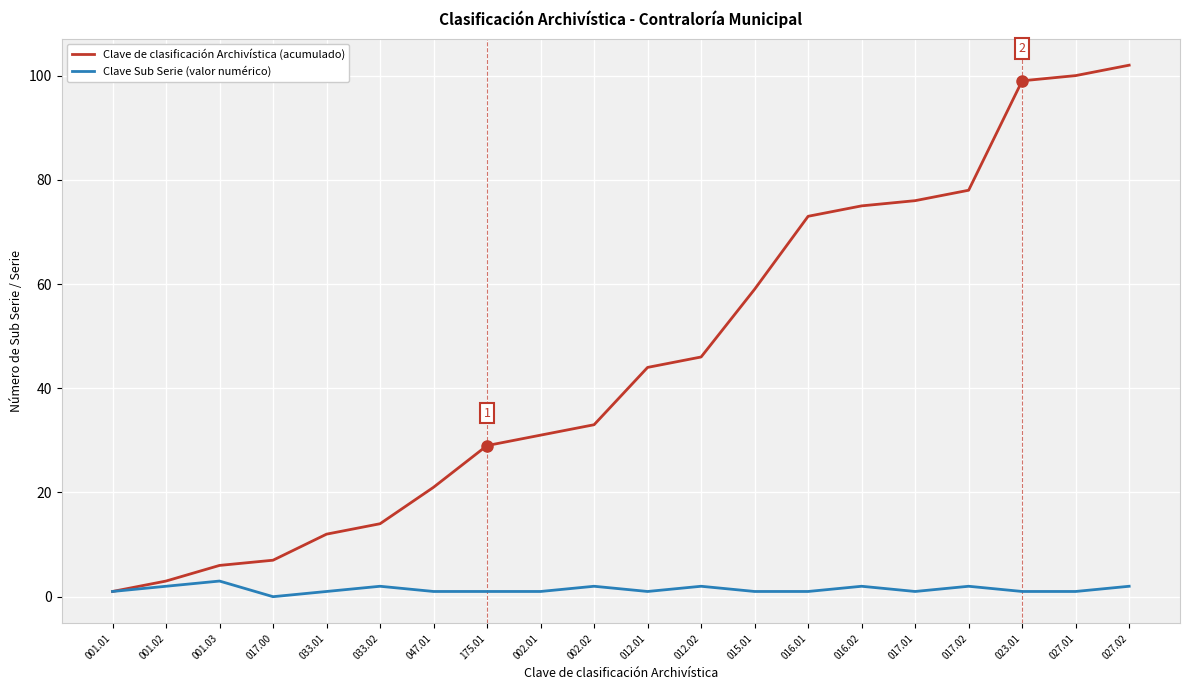

List the series in order of their overall mean, highest first.

Clave de clasificación Archivística (acumulado), Clave Sub Serie (valor numérico)